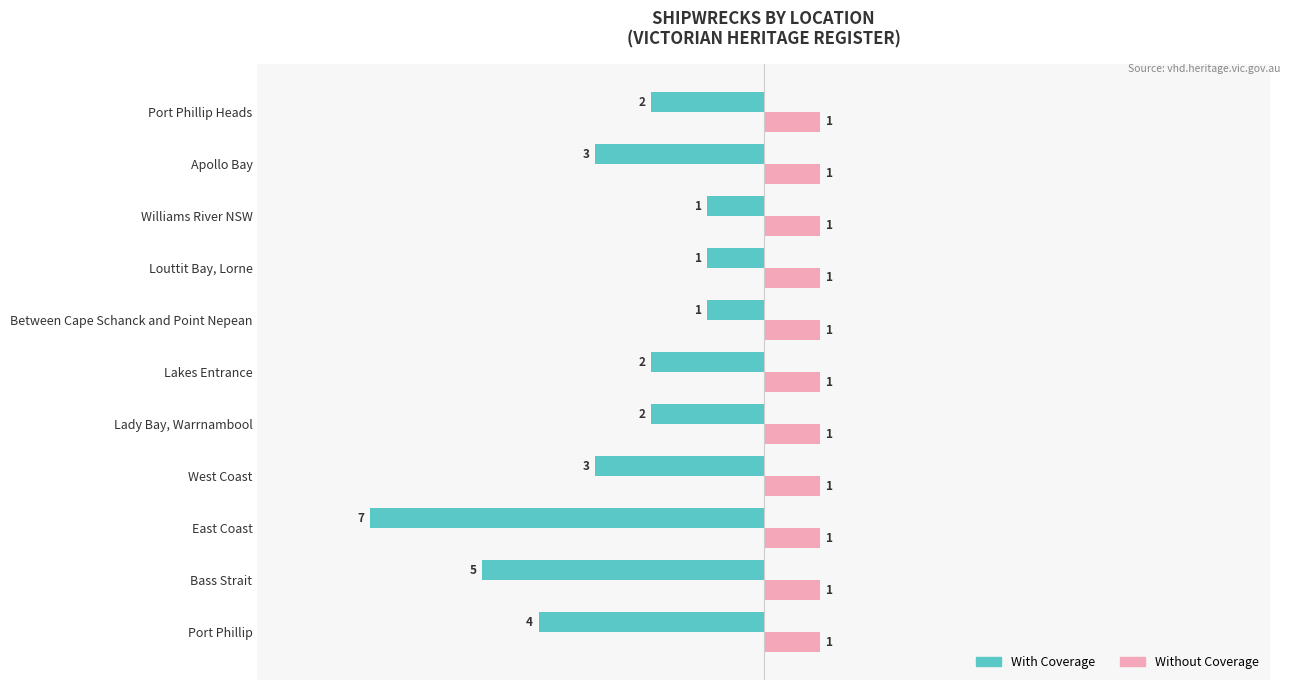

The With Coverage series shows -2 at East Coast. True or false?

False